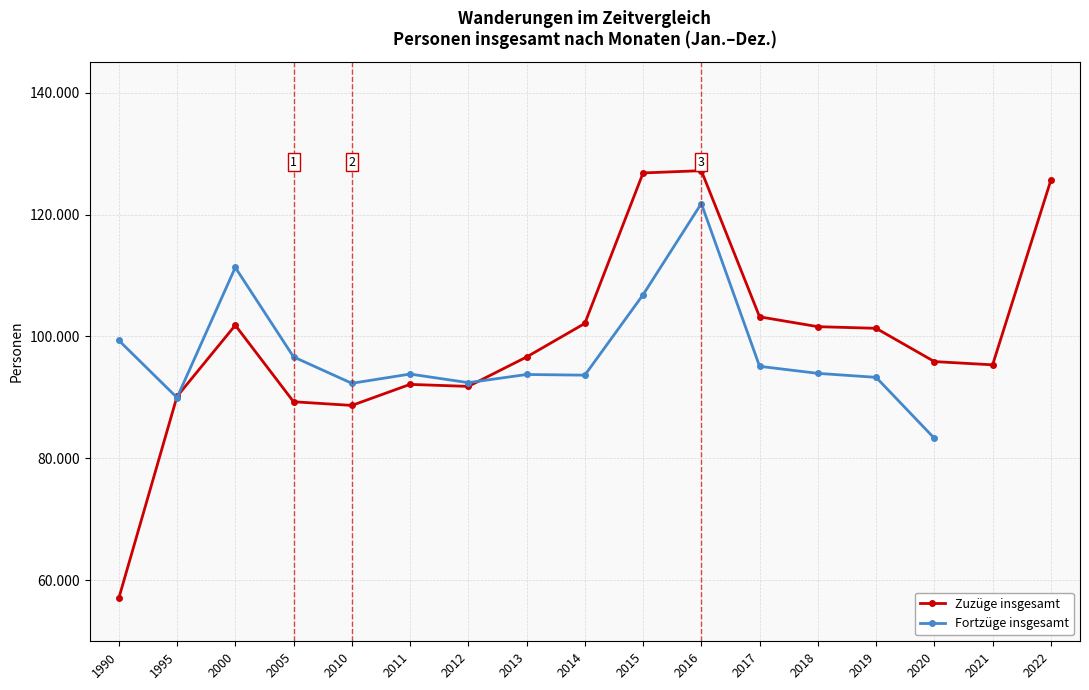

What is the smallest value displayed?

57053